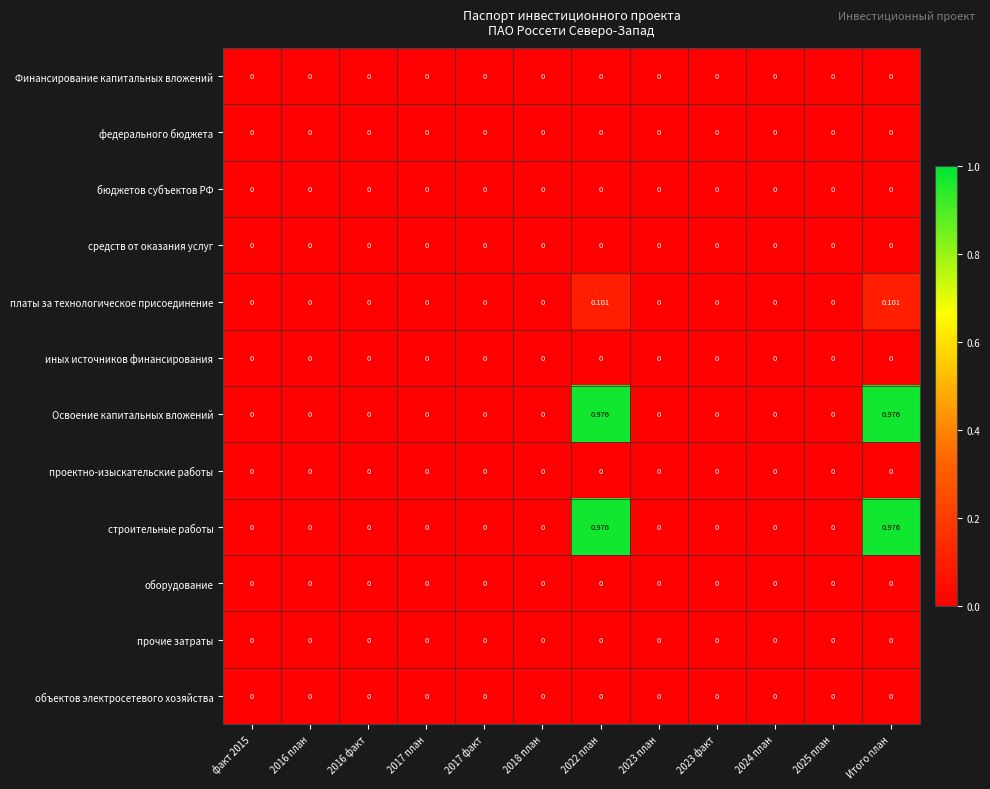

How many categories are shown in the chart?

12